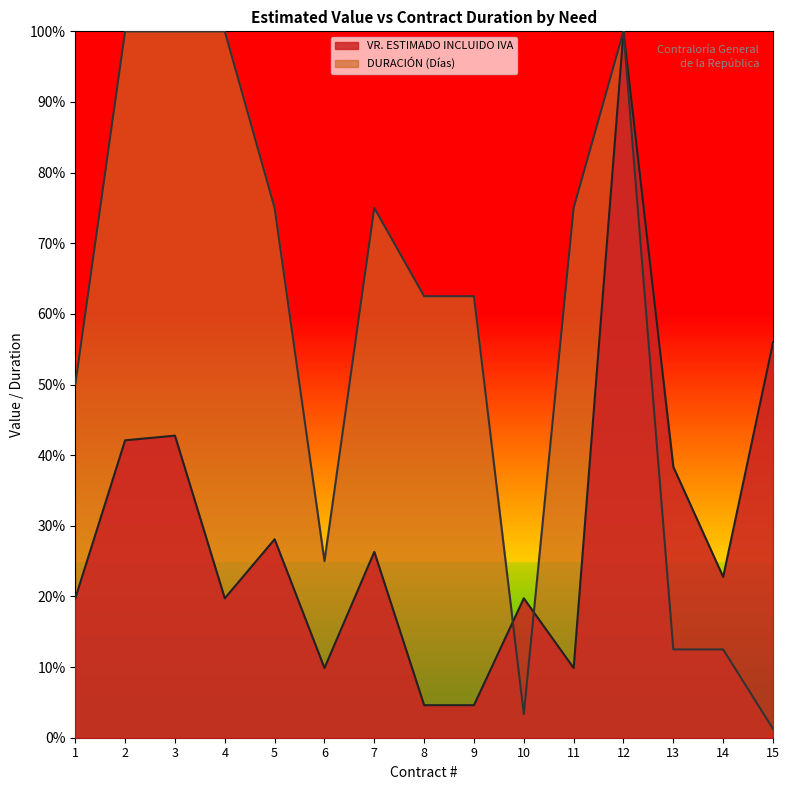

What is the sum of the DURACIÓN (Días) values at 13 and 4?

1.1